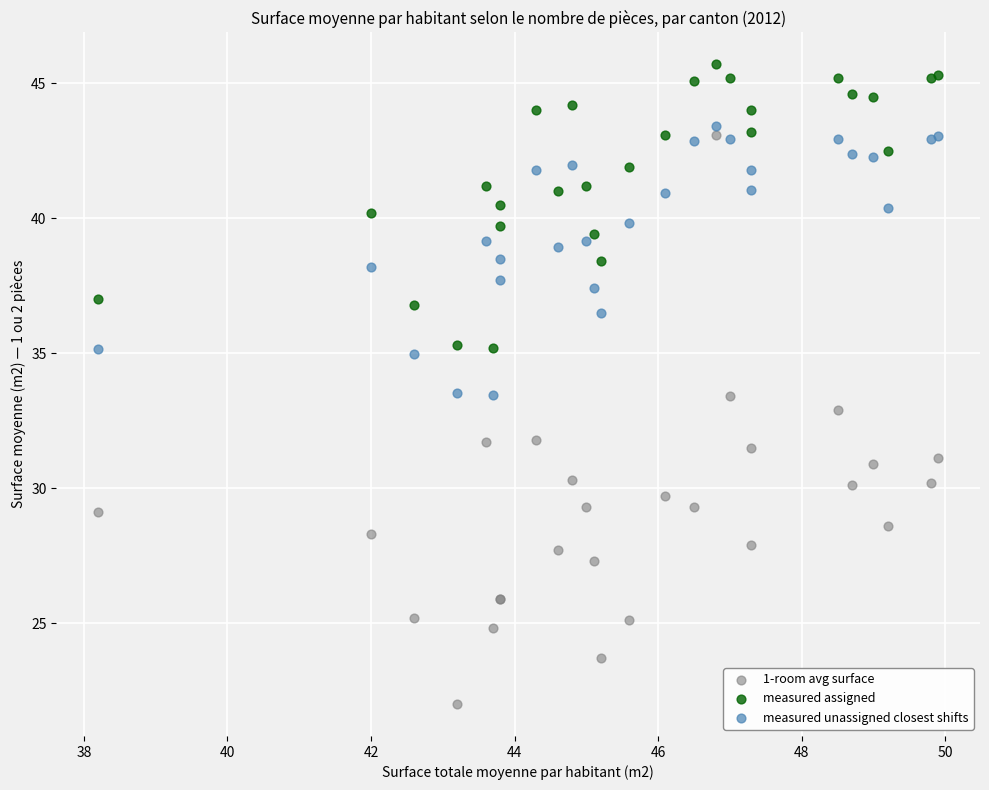

Which series reaches the minimum Y coordinate?

1-room avg surface